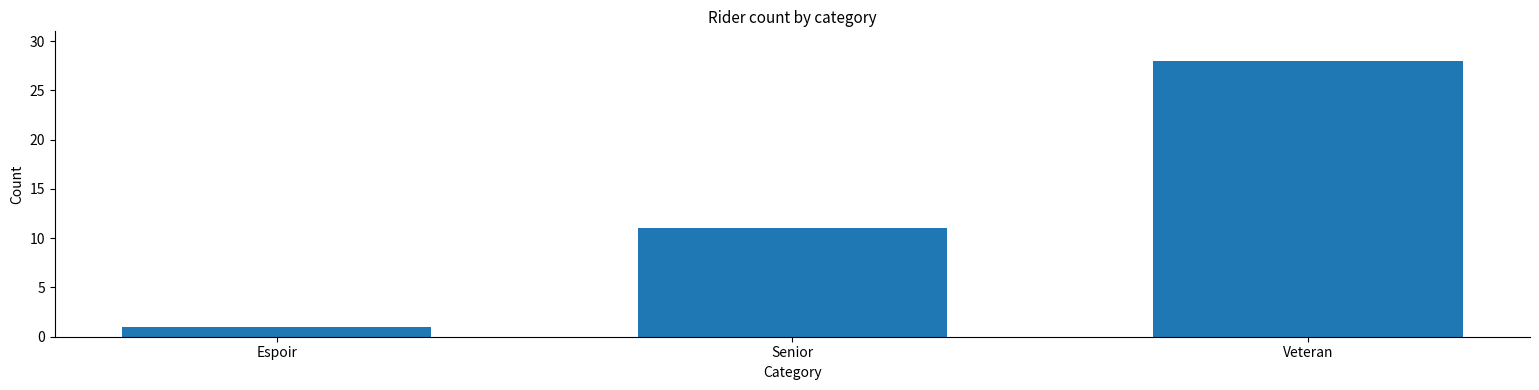

List the labels in order of value, smallest first.

Espoir, Senior, Veteran